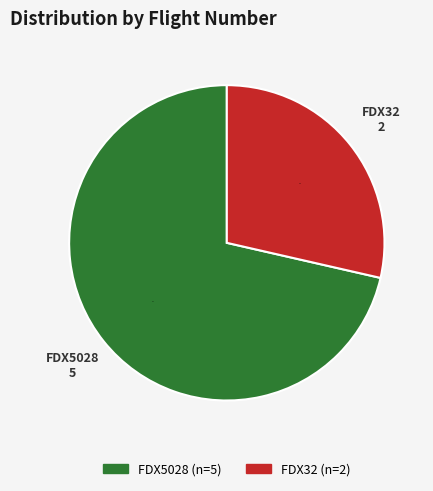

What percentage is the FDX5028 slice, to the nearest percent?

71%